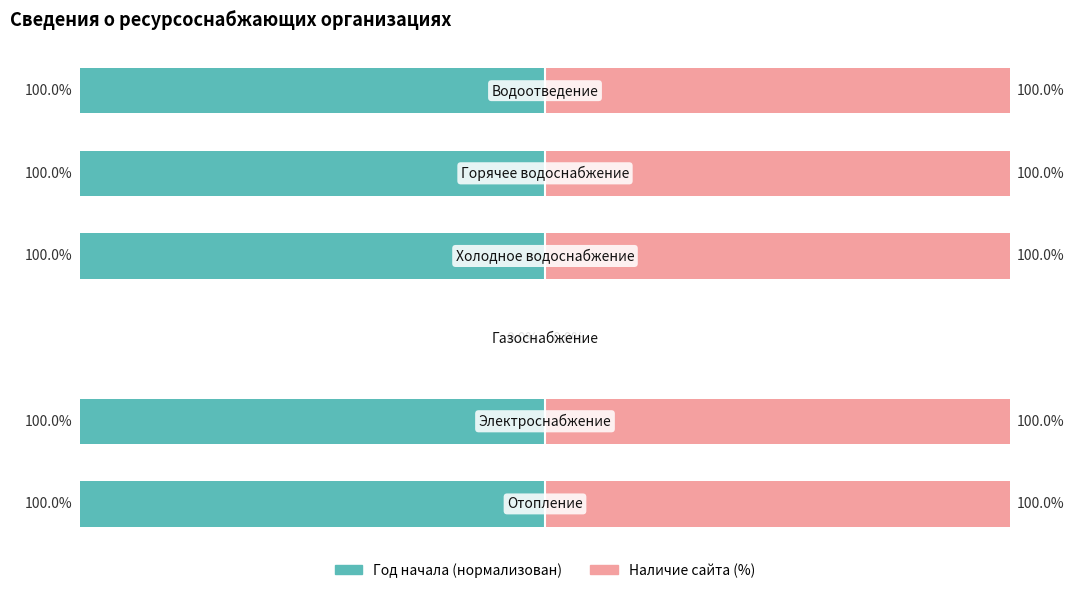

Does the chart contain stacked bars?

No